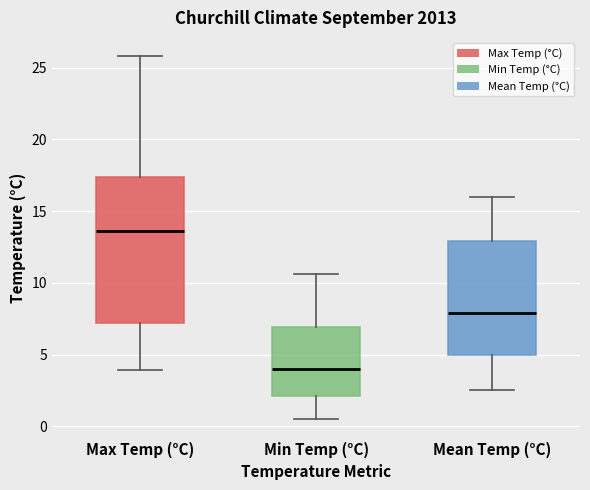

Reading left to right, read every box against the y-axis: the position of its median line, the range the box covers, and the ends of its whiskers. The values are not printed on the chart, so give them approximately, as read against the axis.

Max Temp (°C): median 13.5, box 7.0 to 17.5, whiskers 4.0 to 26.0
Min Temp (°C): median 4.0, box 2.0 to 7.0, whiskers 0.5 to 10.5
Mean Temp (°C): median 8.0, box 5.0 to 13.0, whiskers 2.5 to 16.0